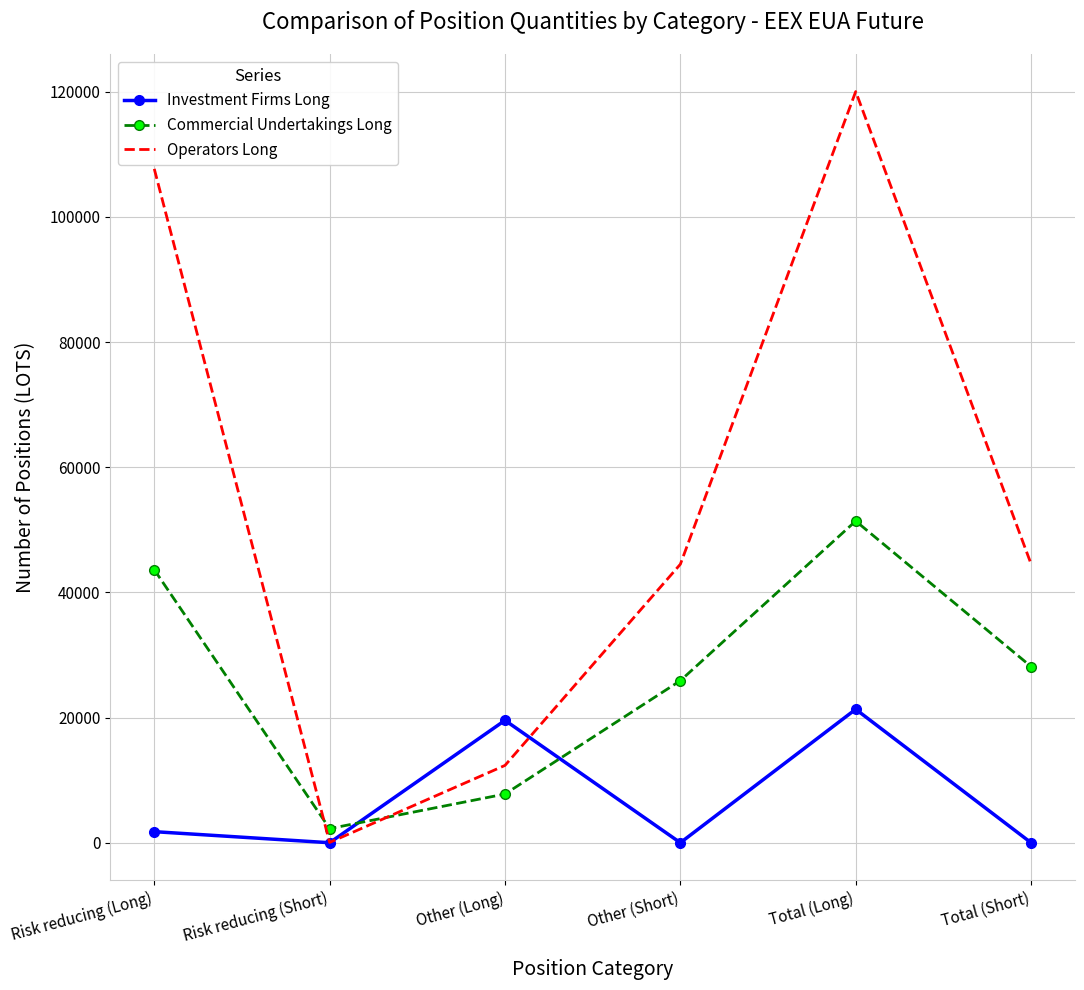

Where do Operators Long and Commercial Undertakings Long first cross each other?

Risk reducing (Long) and Risk reducing (Short)